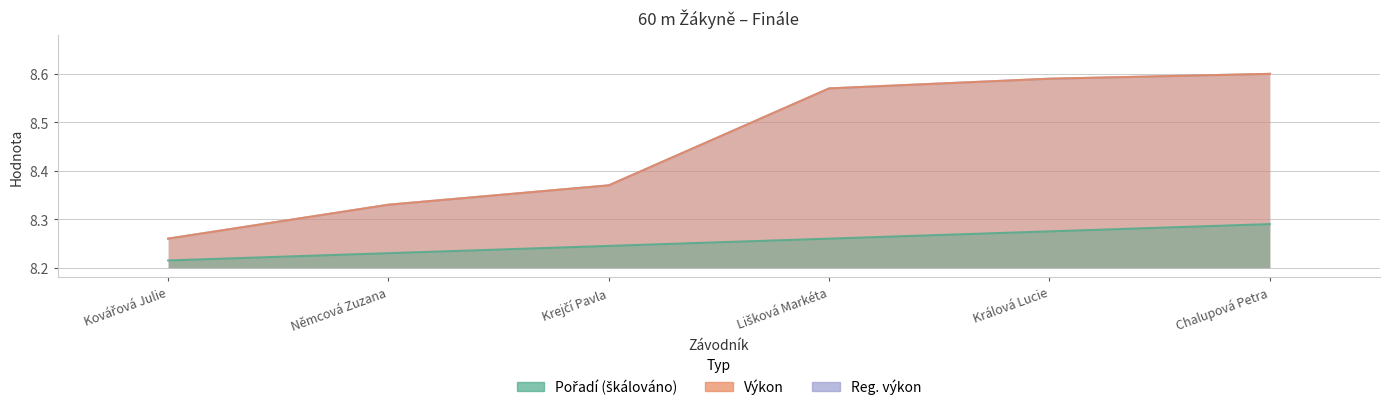

True or false: Pořadí has a value of 13.4 at Chalupová Petra.

False